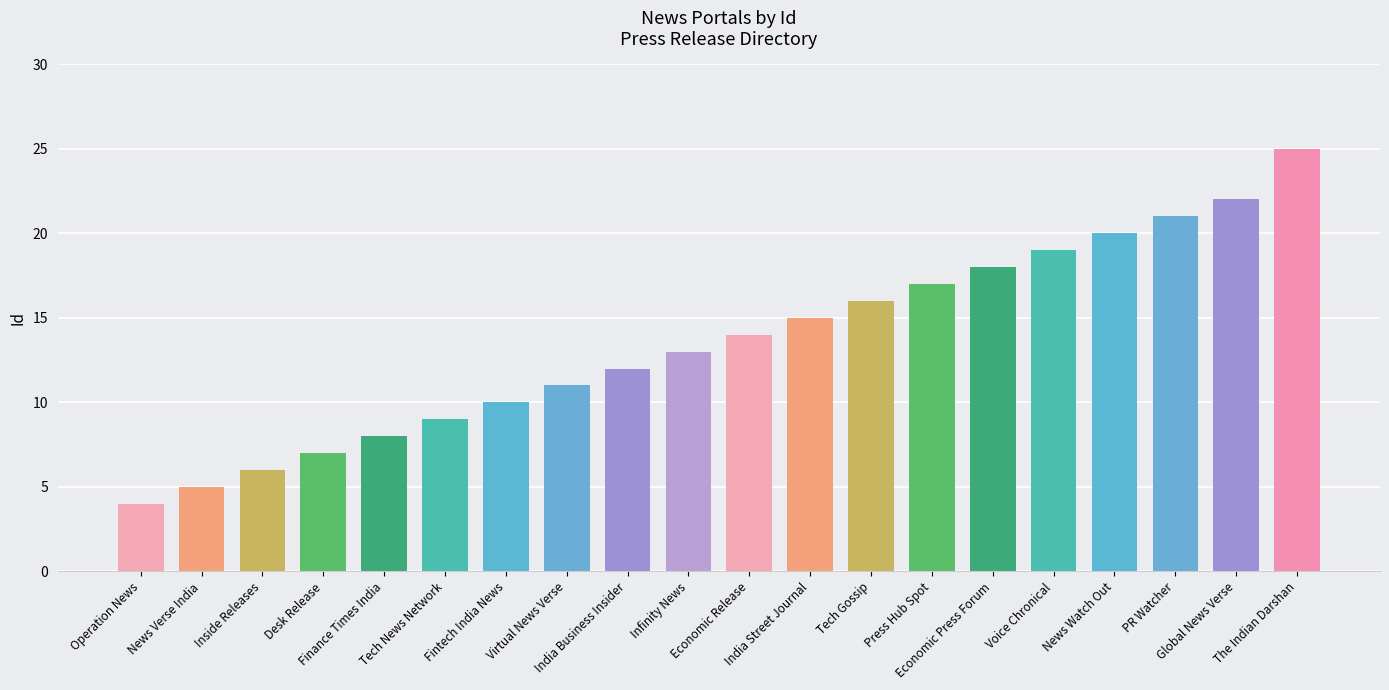

Reading left to right, what are all the values shown in this chart?

4	5	6	7	8	9	10	11	12	13	14	15	16	17	18	19	20	21	22	25